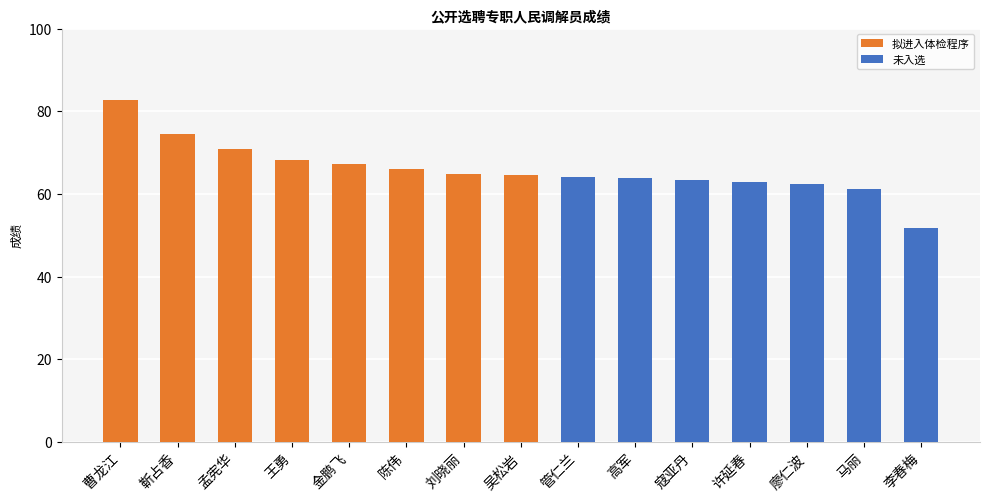

How many data points are less than 64?

6